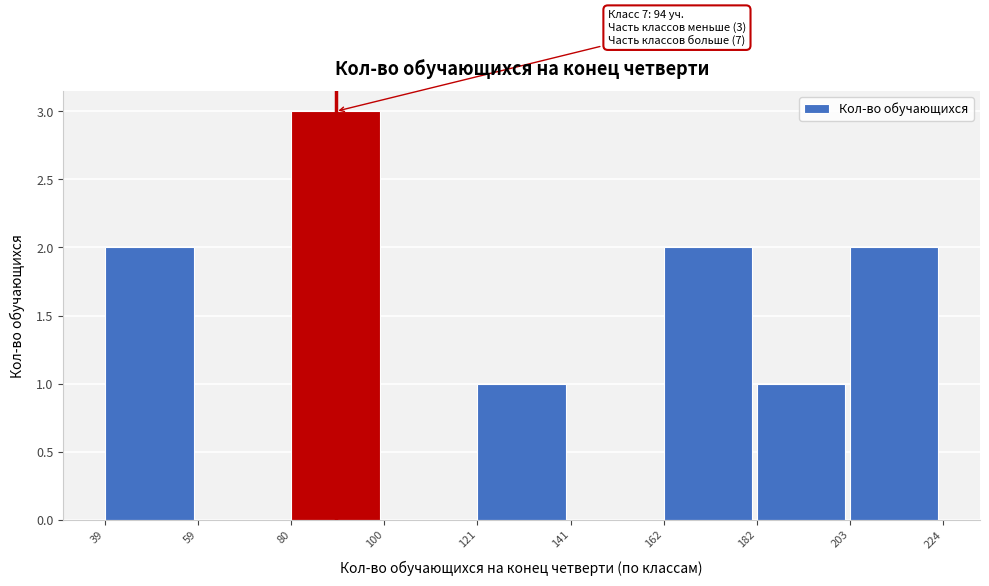

Which range on the x-axis has the tallest bar?

80 to 100